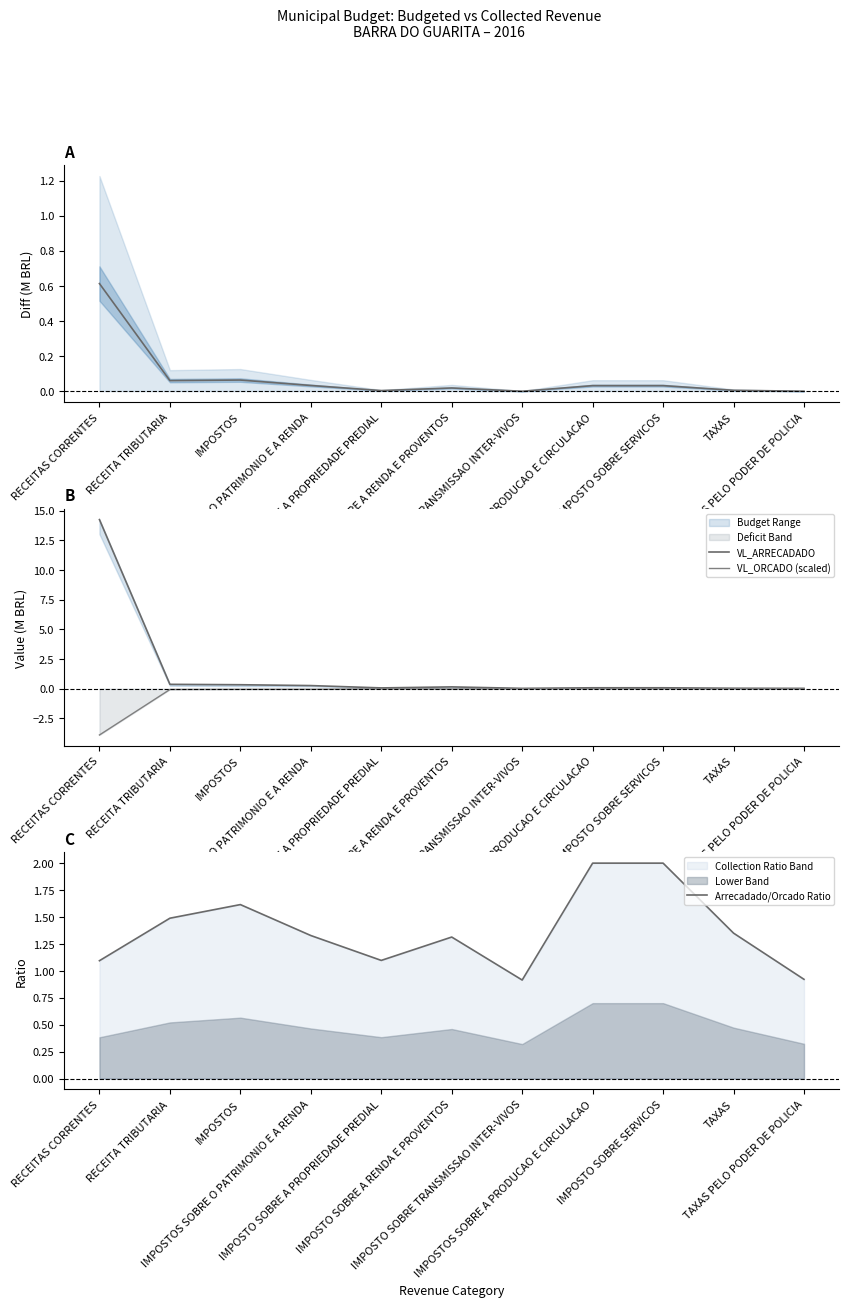

Rank the categories by Mean Difference value from highest to lowest.

RECEITAS CORRENTES, IMPOSTOS, RECEITA TRIBUTARIA, IMPOSTOS SOBRE O PATRIMONIO E A RENDA, IMPOSTOS SOBRE A PRODUCAO E CIRCULACAO, IMPOSTO SOBRE SERVICOS, IMPOSTO SOBRE A RENDA E PROVENTOS, TAXAS, IMPOSTO SOBRE A PROPRIEDADE PREDIAL, TAXAS PELO PODER DE POLICIA, IMPOSTO SOBRE TRANSMISSAO INTER-VIVOS